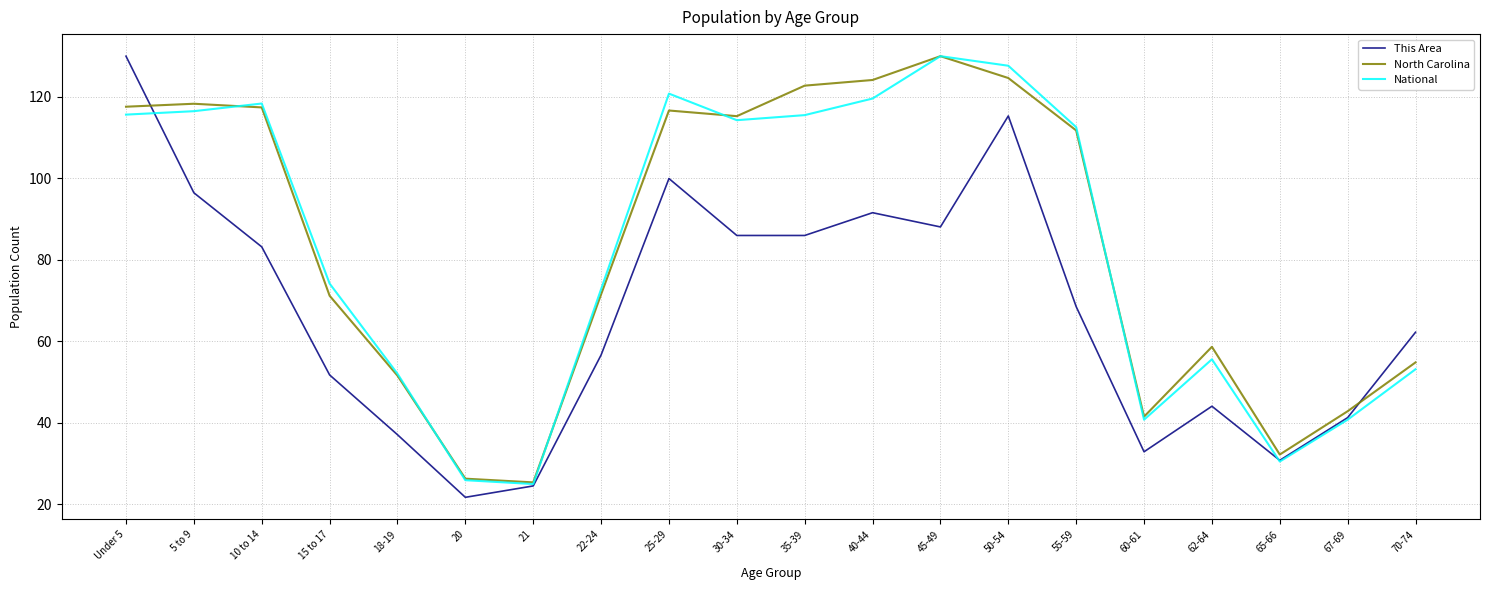

What is the average value of the National series?

83.1